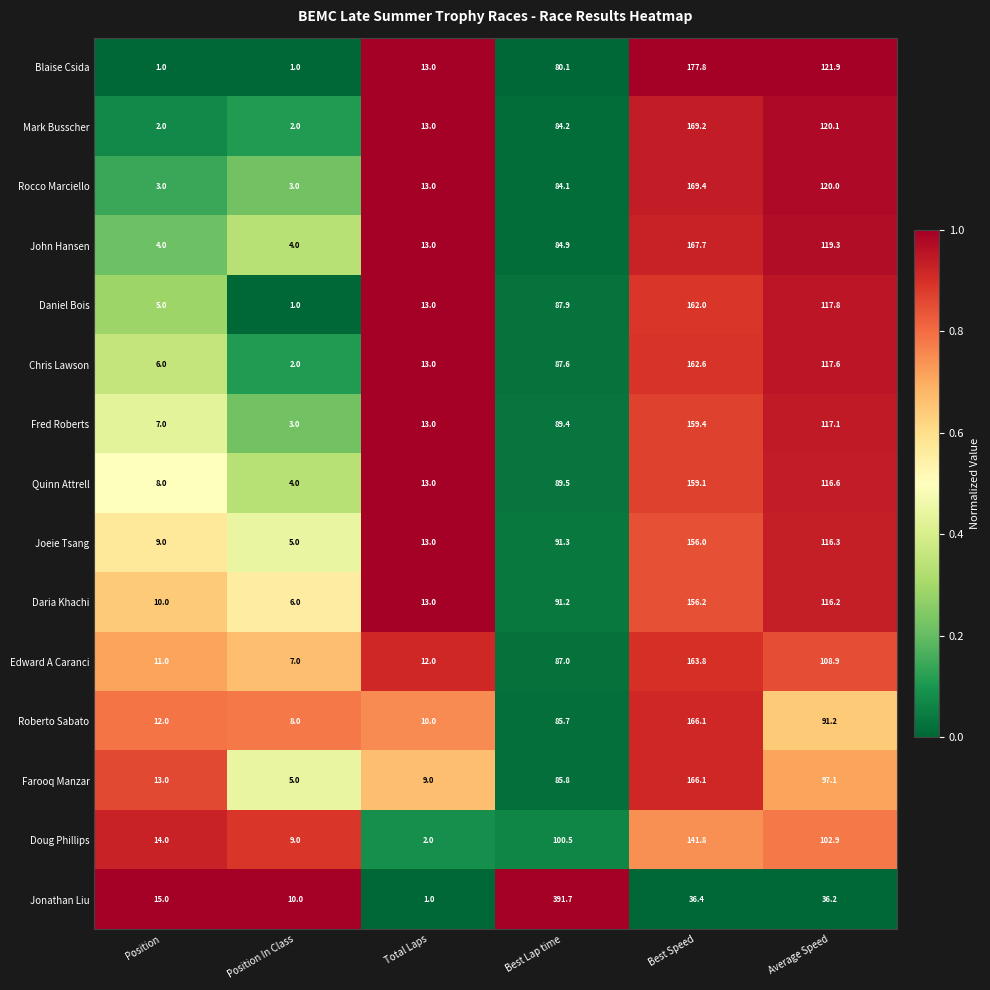

At how many categories does at least one series exceed 41?

3